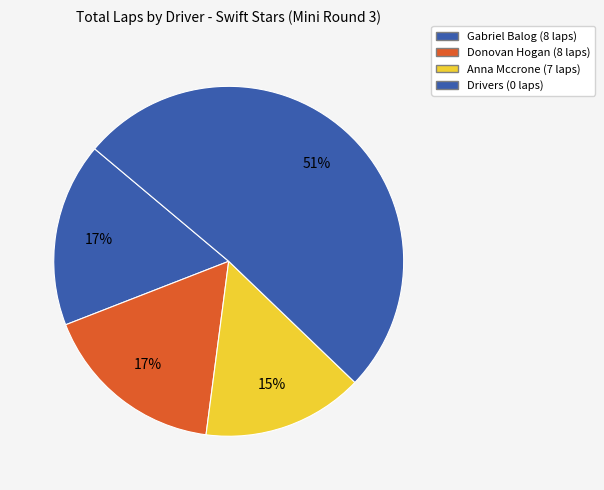

Count the number of slices in the pie.

4